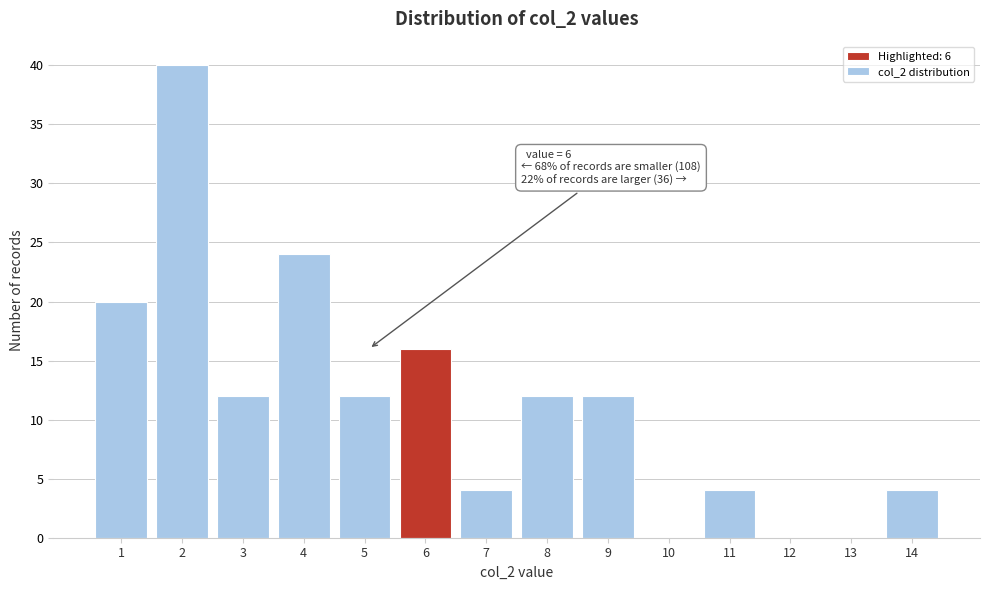

Reading left to right, extract all data points from this chart.

1=20	2=40	3=12	4=24	5=12	6=16	7=4	8=12	9=12	10=0	11=4	12=0	13=0	14=4